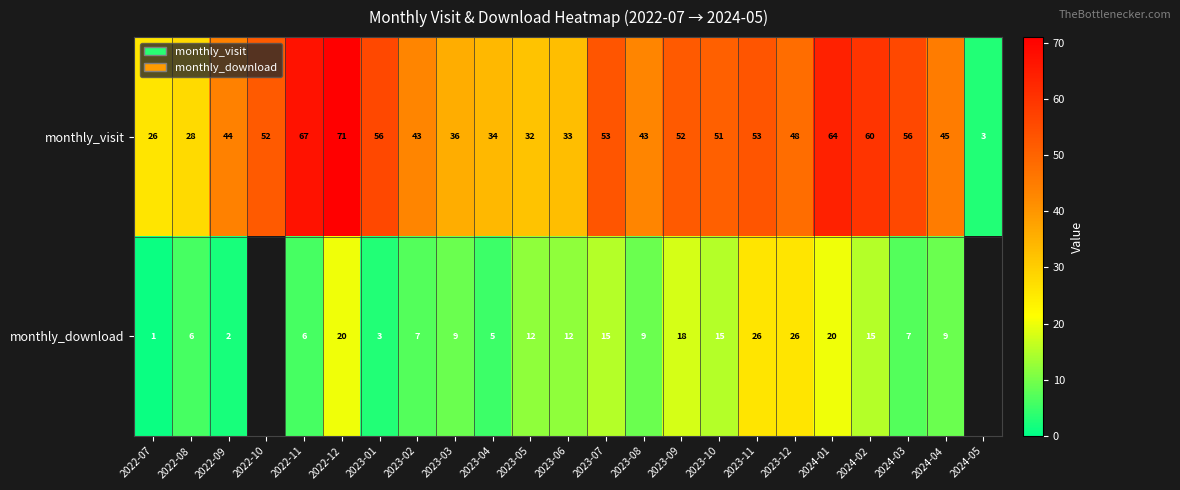

What is the difference between the highest and lowest values at 2024-02?

45